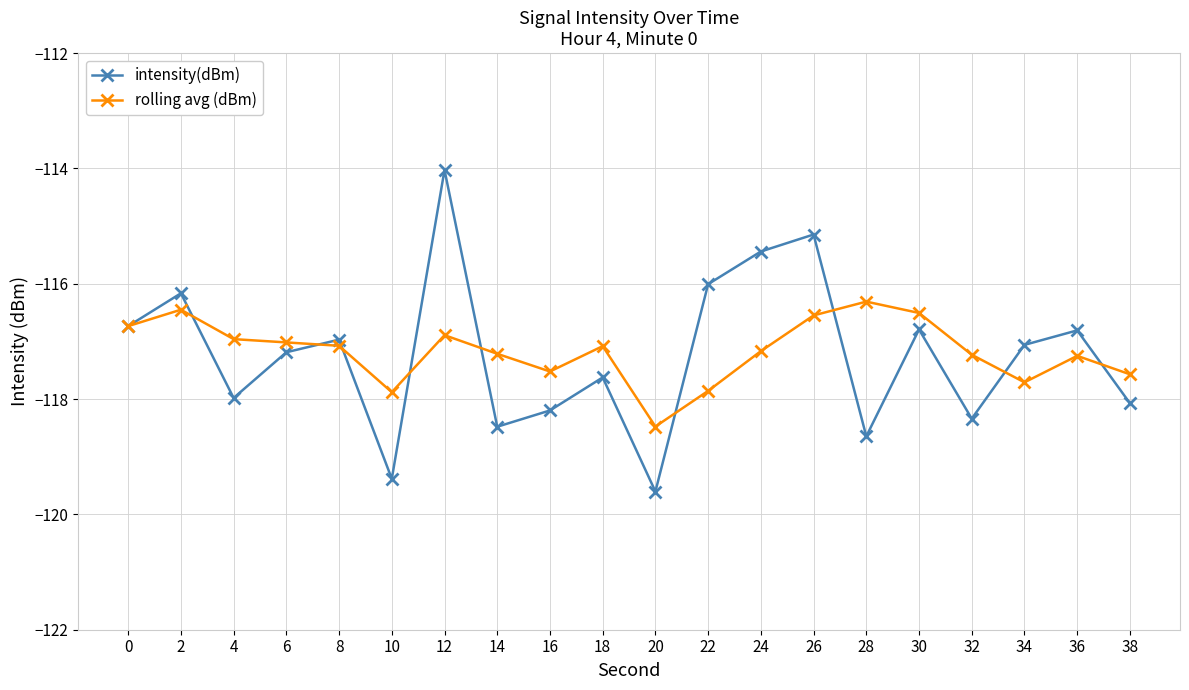

What is the difference between the second highest and second lowest values in the intensity(dBm) series?

4.2